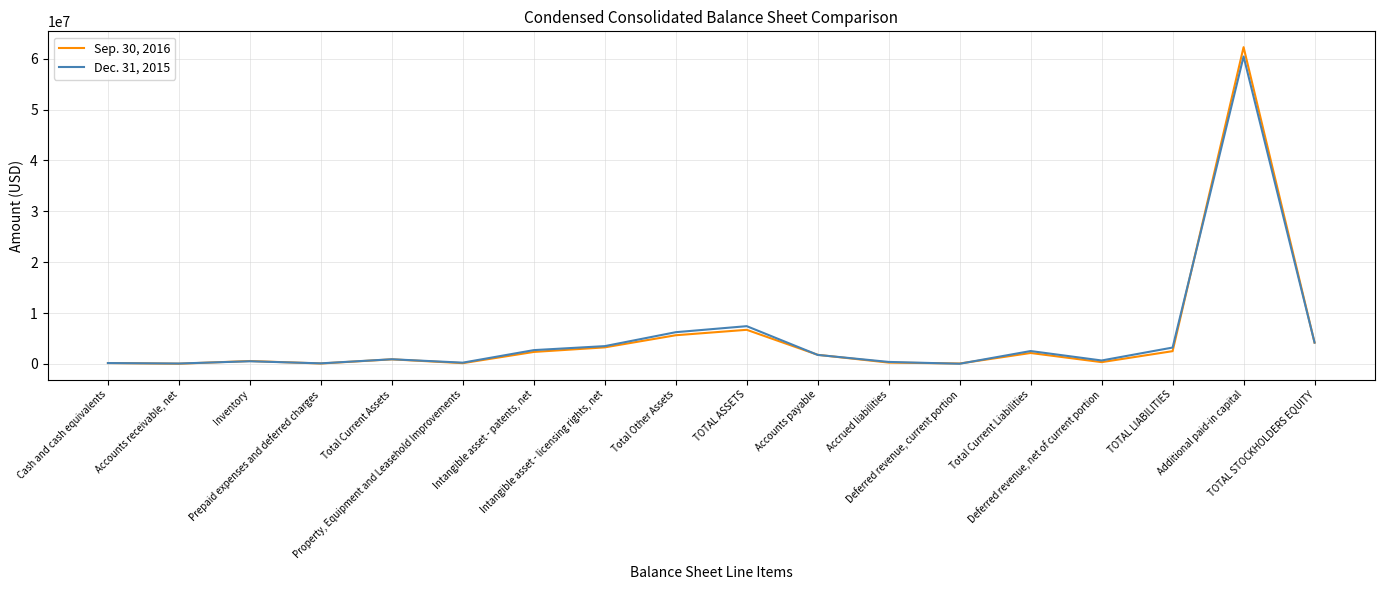

What is the sum of the Dec. 31, 2015 values at Accounts receivable, net and Additional paid-in capital?

60516293